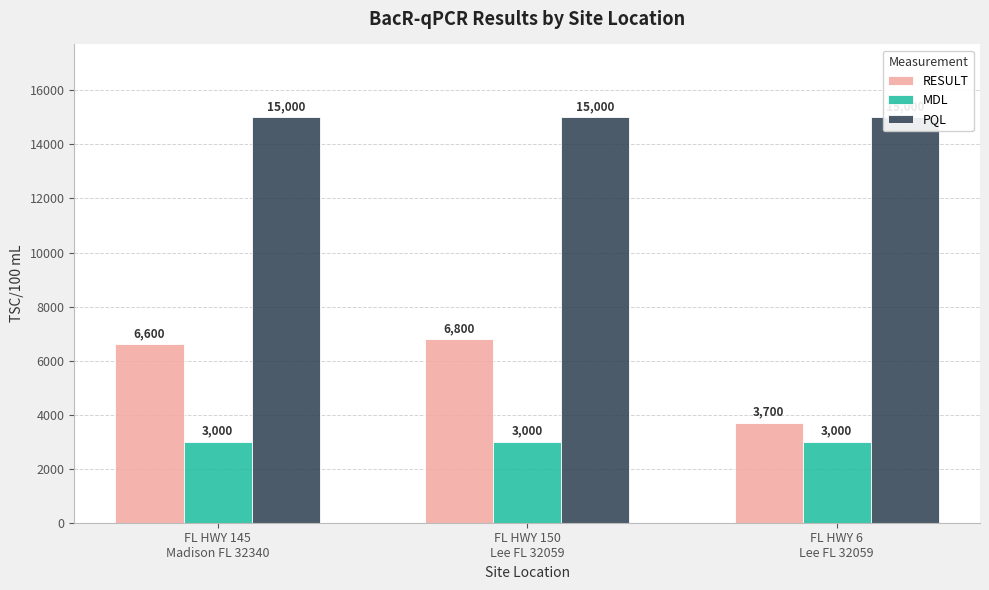

True or false: RESULT has a value of 11082 at FL HWY 150
Lee FL 32059.

False